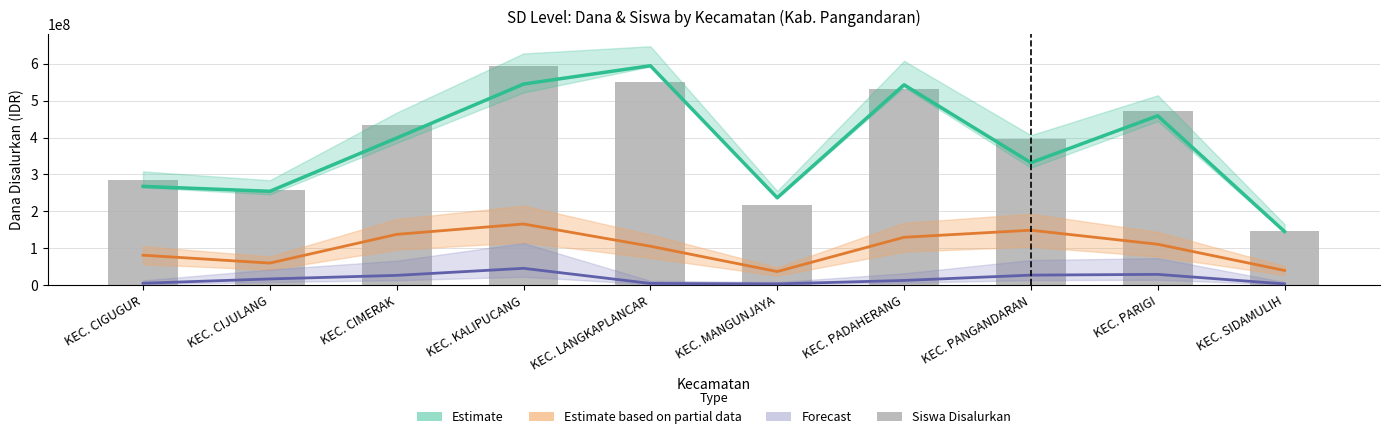

True or false: Dana Disalurkan (Estimate) has a value of 209813015.2 at KEC. SIDAMULIH.

False